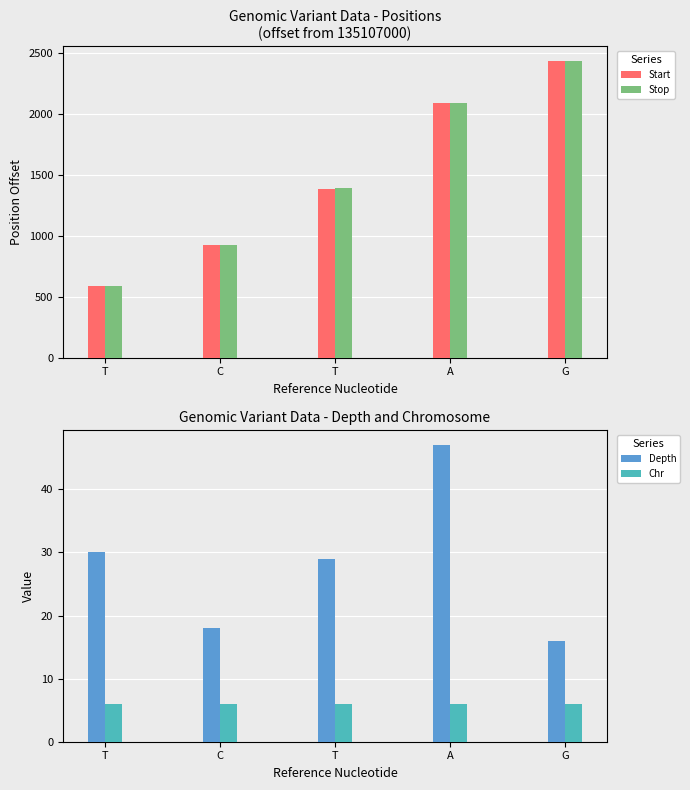

At which label does Chr reach its peak?

T